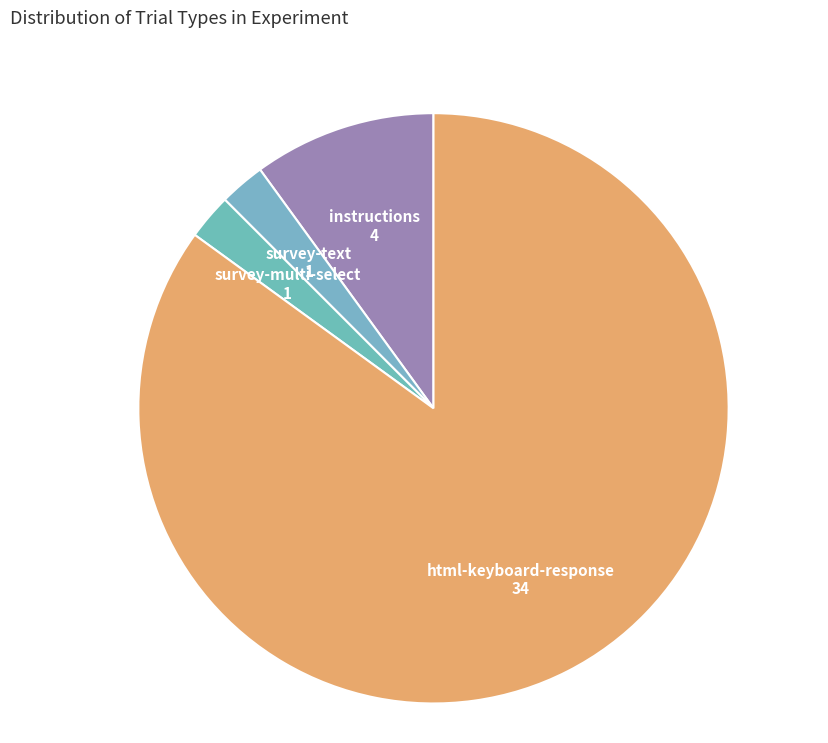

Which slice is the largest?

html-keyboard-response